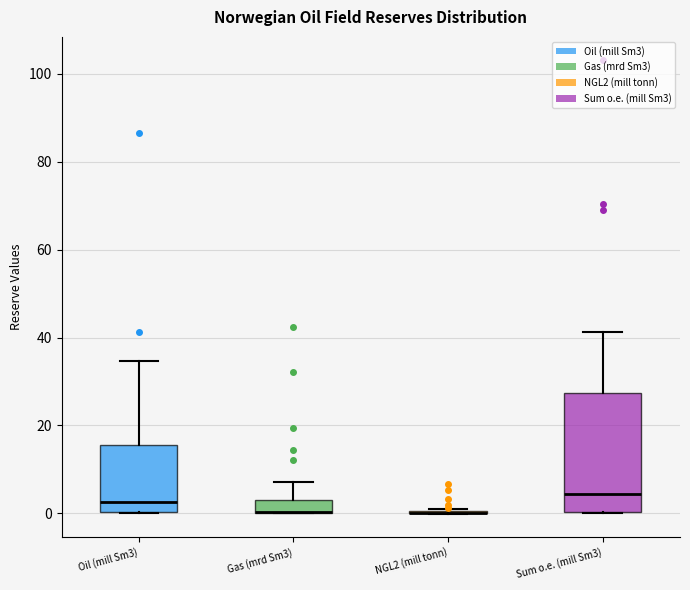

Reading left to right, transcribe this box plot: for each box, give where its median line is, the range the box spans, and where its two whiskers end, as read against the y-axis. The values are not printed on the chart, so give them approximately, as read against the axis.

Oil (mill Sm3): median 2, box 0 to 16, whiskers 0 to 34
Gas (mrd Sm3): median 0 (drawn on the box's lower edge), box 0 to 4, whiskers 0 to 8
NGL2 (mill tonn): box collapsed to a line at 0, whiskers 0 to 2
Sum o.e. (mill Sm3): median 4, box 0 to 28, whiskers 0 to 42